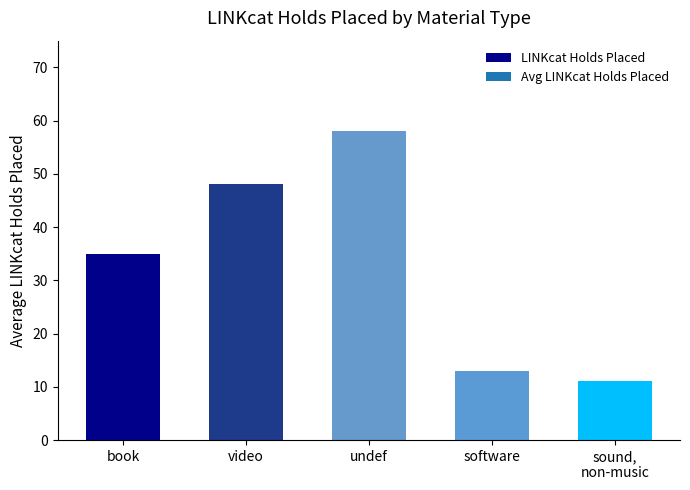

What is the change in value from video to undef?

+10